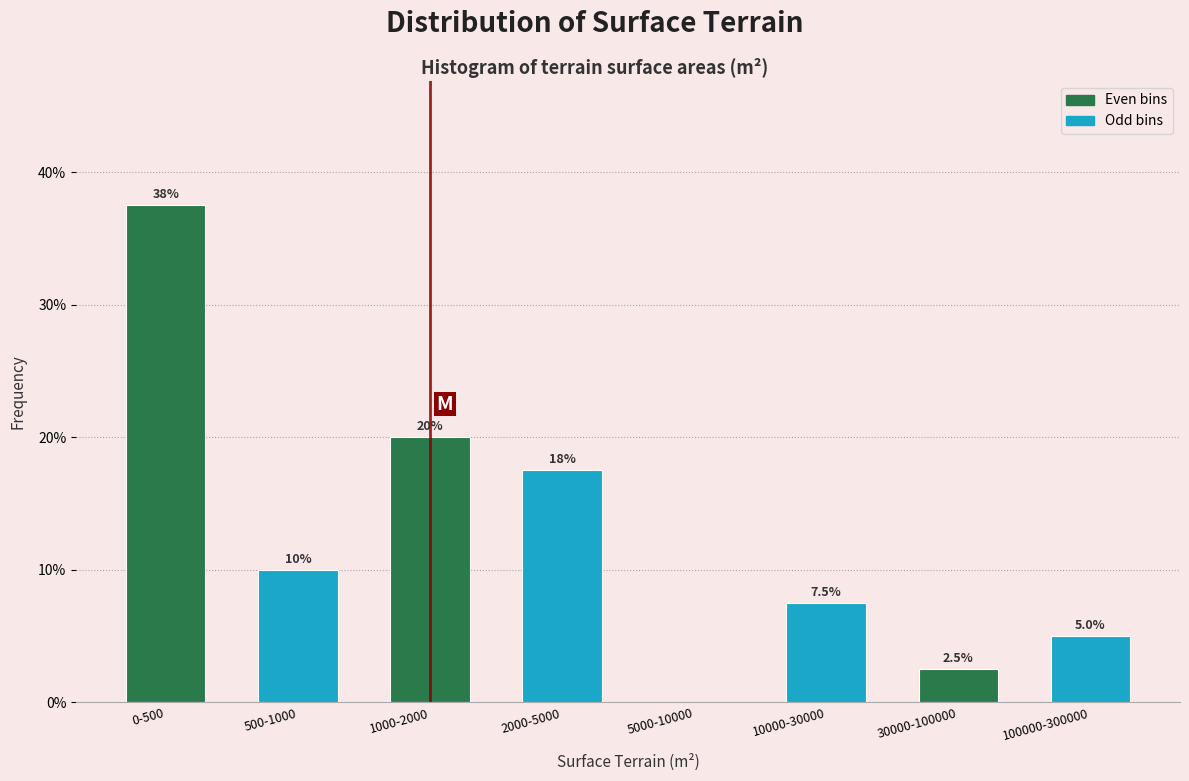

Reading left to right, list all the values displayed in this chart.

0-500=37.5	500-1000=10.0	1000-2000=20.0	2000-5000=17.5	5000-10000=0.0	10000-30000=7.5	30000-100000=2.5	100000-300000=5.0